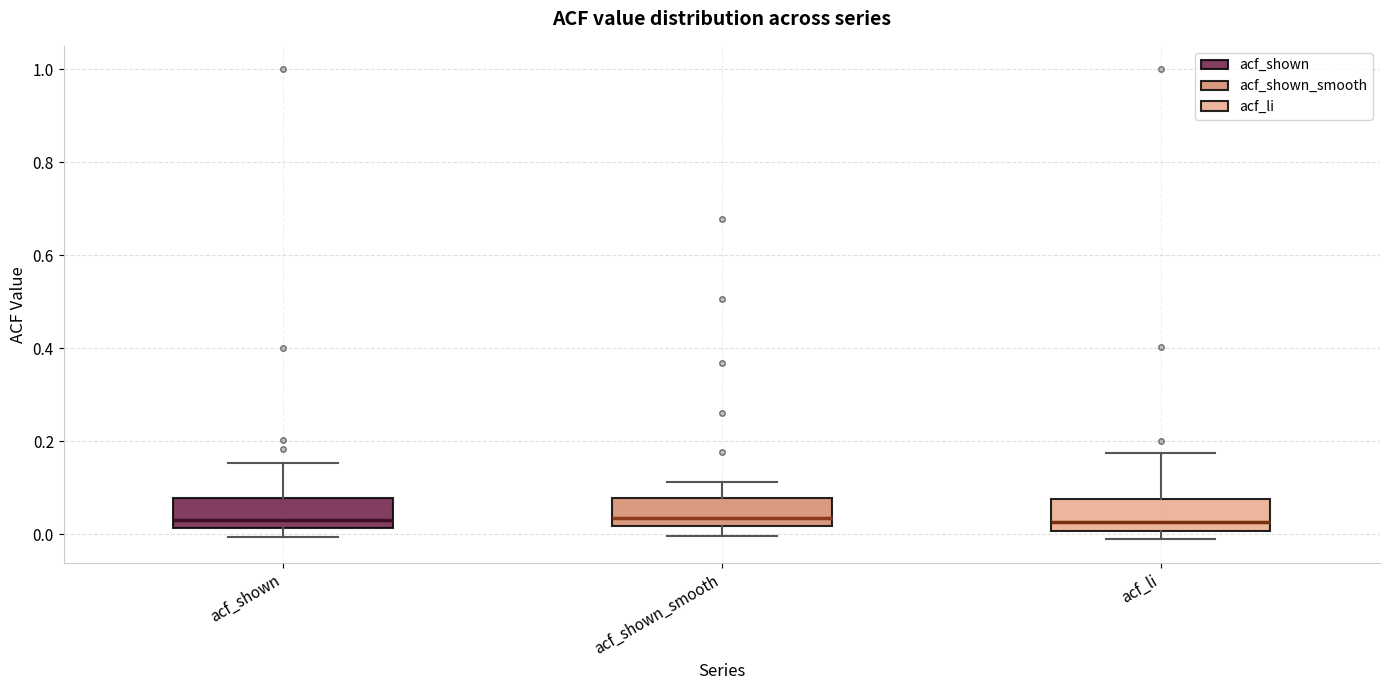

Where is the upper edge of the box for acf_li on the y-axis? The values are not printed on the chart, so give them approximately, as read against the axis.

0.08